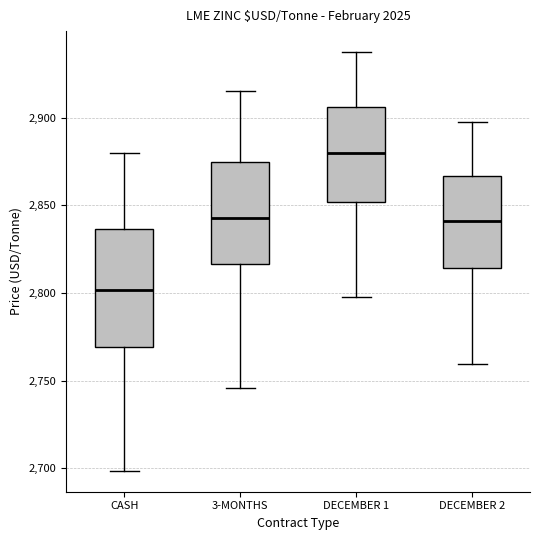

Which box has the highest median line?

DECEMBER 1